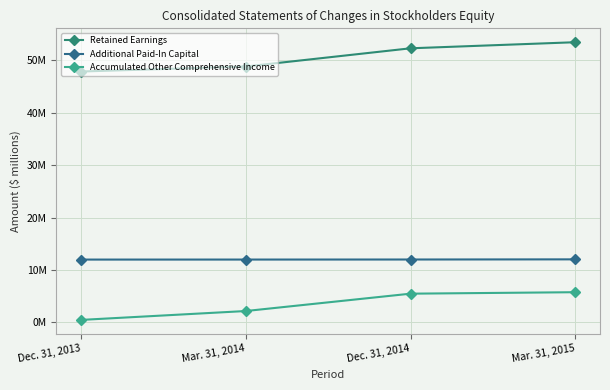

Reading right to left, transcribe all the data shown in this chart.

Retained Earnings: 53.4	52.3	48.8	47.8
Additional Paid-In Capital: 12.0	12.0	12.0	12.0
Accumulated Other Comprehensive Income: 5.8	5.5	2.2	0.5